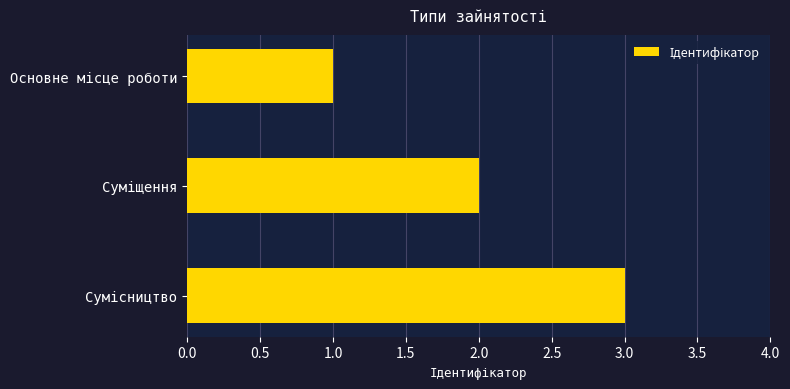

What is the sum of all values?

6